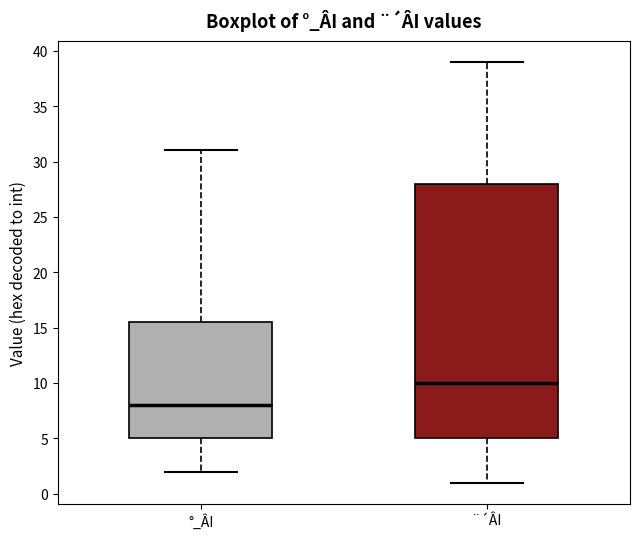

Which box has the lowest median line?

°_ÂI